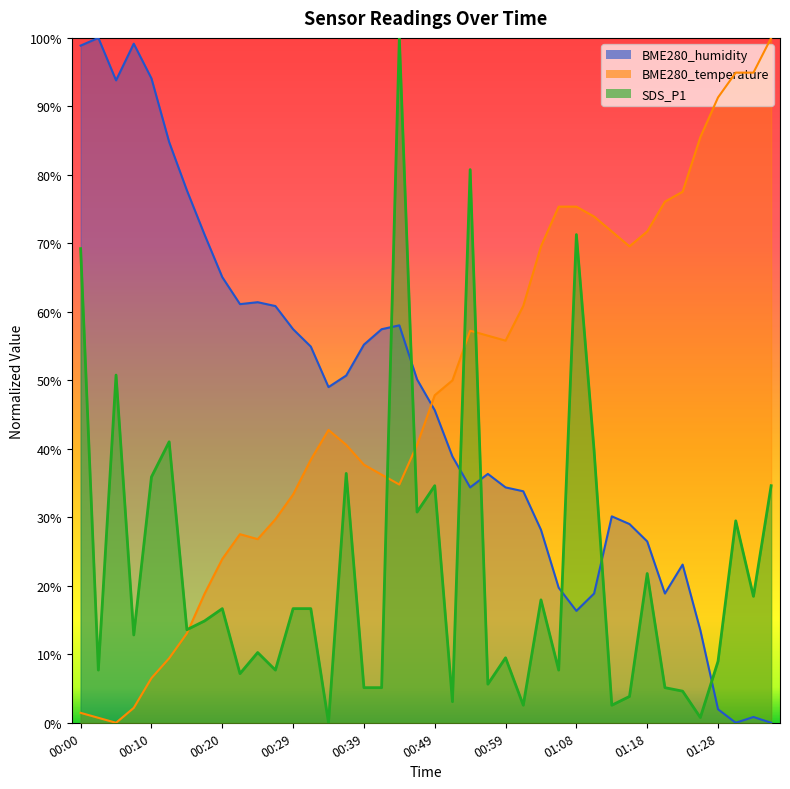

Is the value of BME280_temperature at 01:33 greater than the value of BME280_humidity at 00:12?

Yes